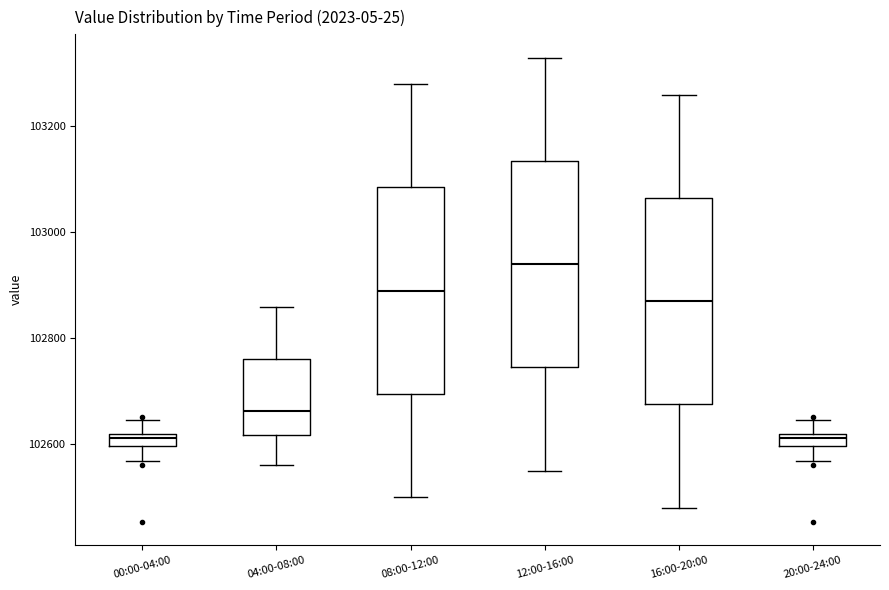

Where does the lower whisker of the box for 04:00-08:00 end on the y-axis? The values are not printed on the chart, so give them approximately, as read against the axis.

102560